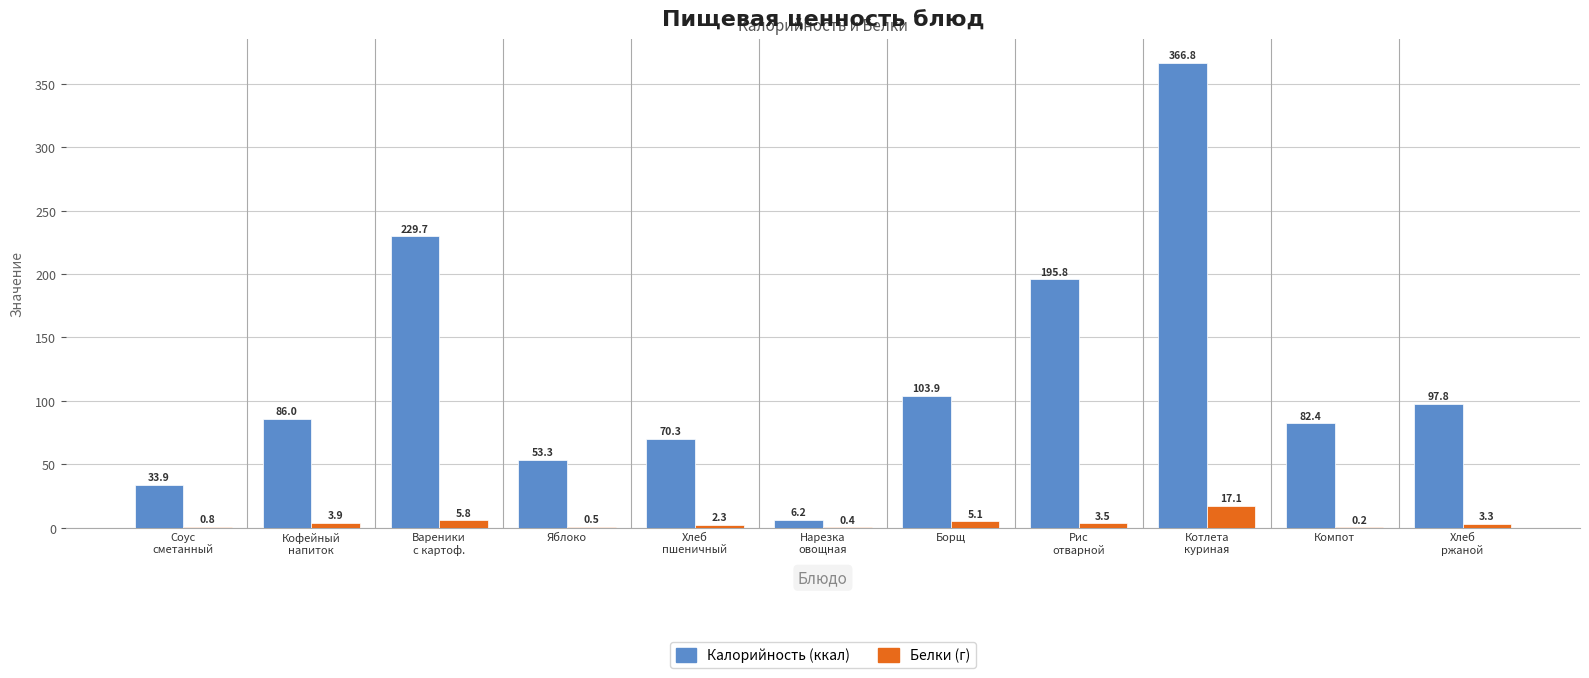

What is the greatest value displayed?

366.8